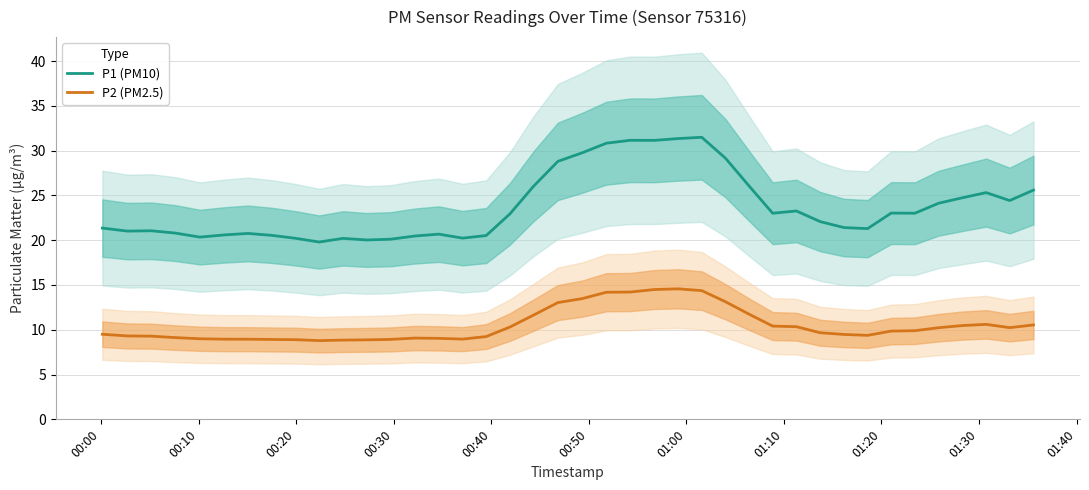

Which series has the widest spread of values?

P1 (PM10)